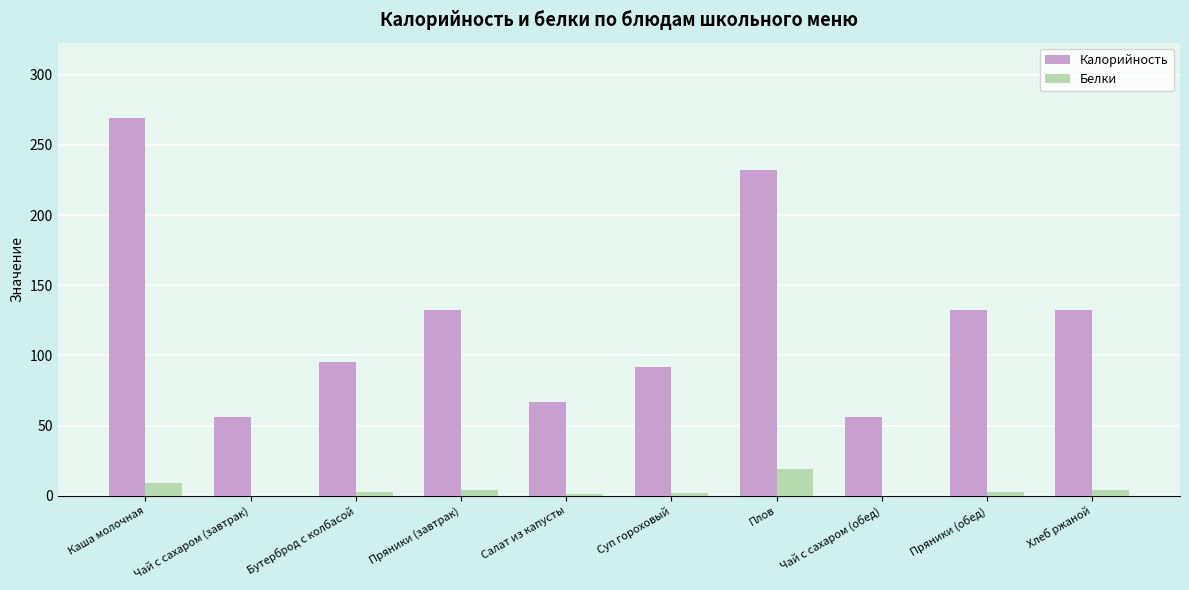

At which category is the sum across all series the highest?

Каша молочная